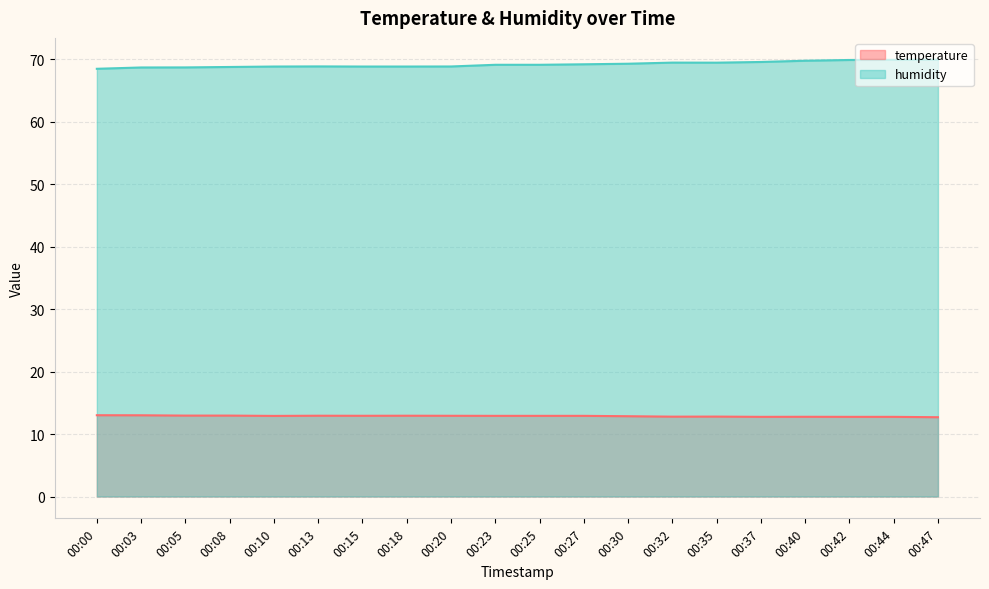

What are all the series names shown in the legend?

temperature, humidity